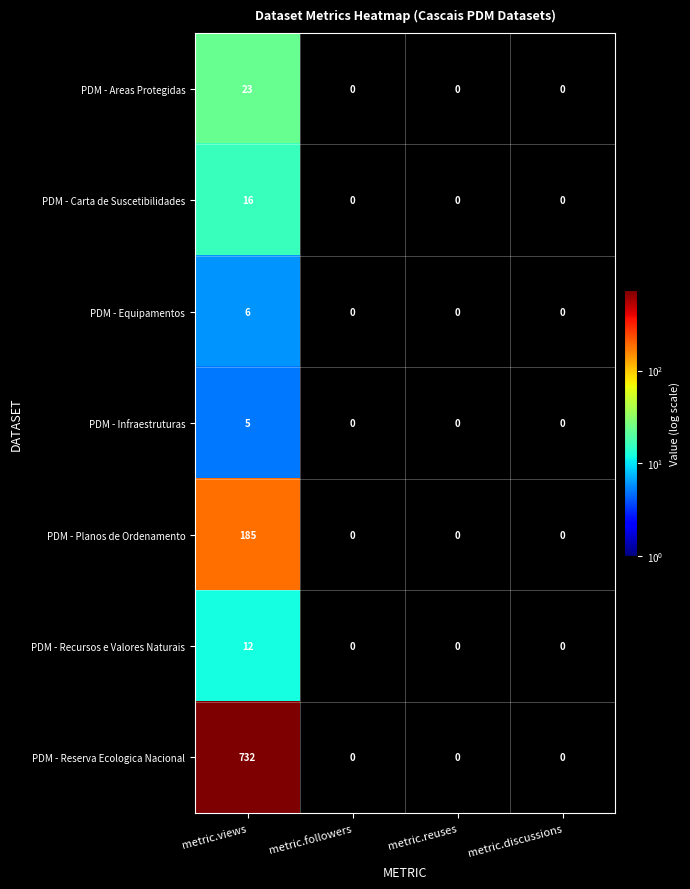

How many data points does each series have?

4